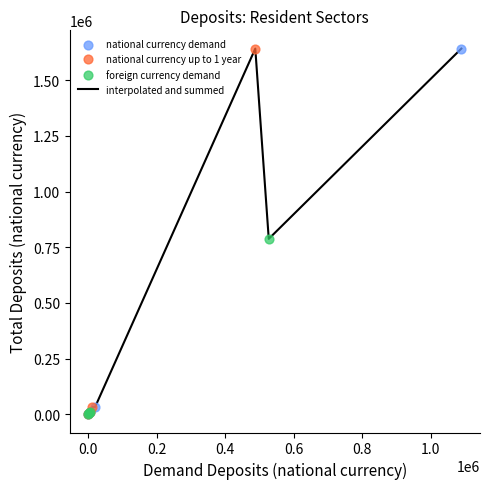

What is the greatest value displayed?

1641938.5